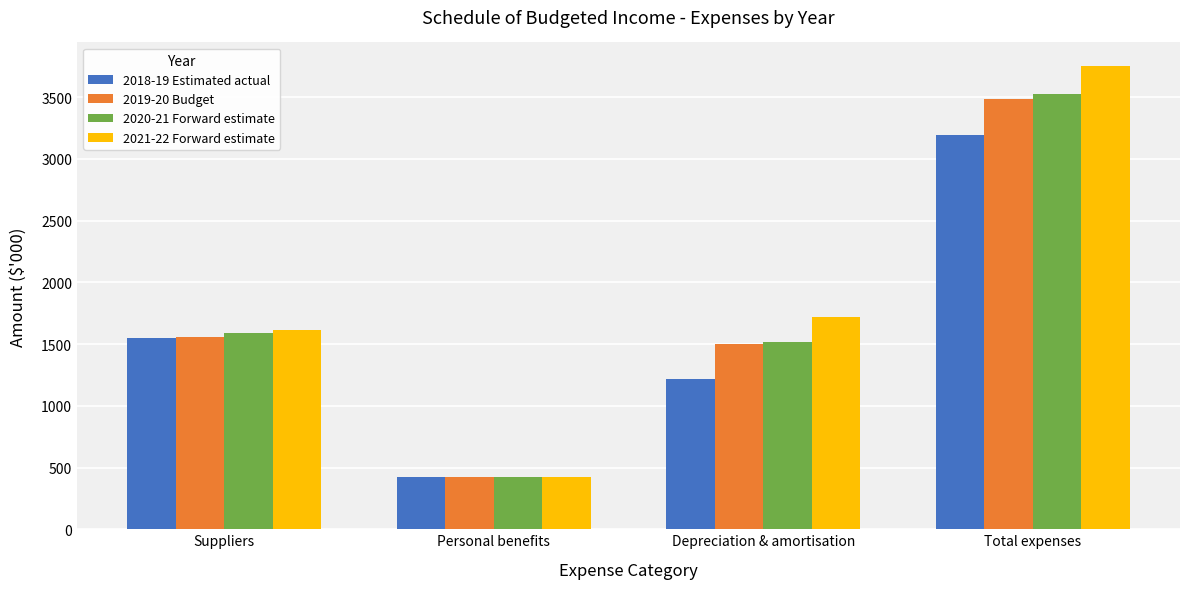

How many values in the 2021-22 Forward estimate series are below 1717?

2